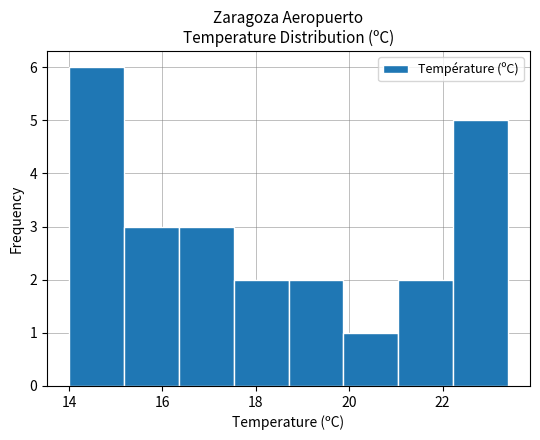

Reading left to right, transcribe this chart: for each bar, give the range it covers on the x-axis and its height. Neither the bar edges nor the heights are printed on the chart, so give them approximately, as read against the axes.

14.0 to 15.2: 6
15.2 to 16.4: 3
16.4 to 17.6: 3
17.6 to 18.8: 2
18.8 to 19.8: 2
19.8 to 21.0: 1
21.0 to 22.2: 2
22.2 to 23.4: 5